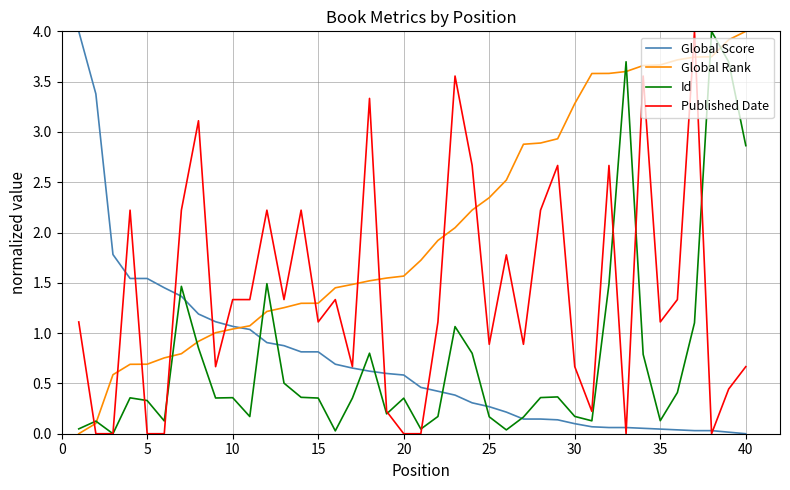

Which series has the largest total across all categories?

Global Rank